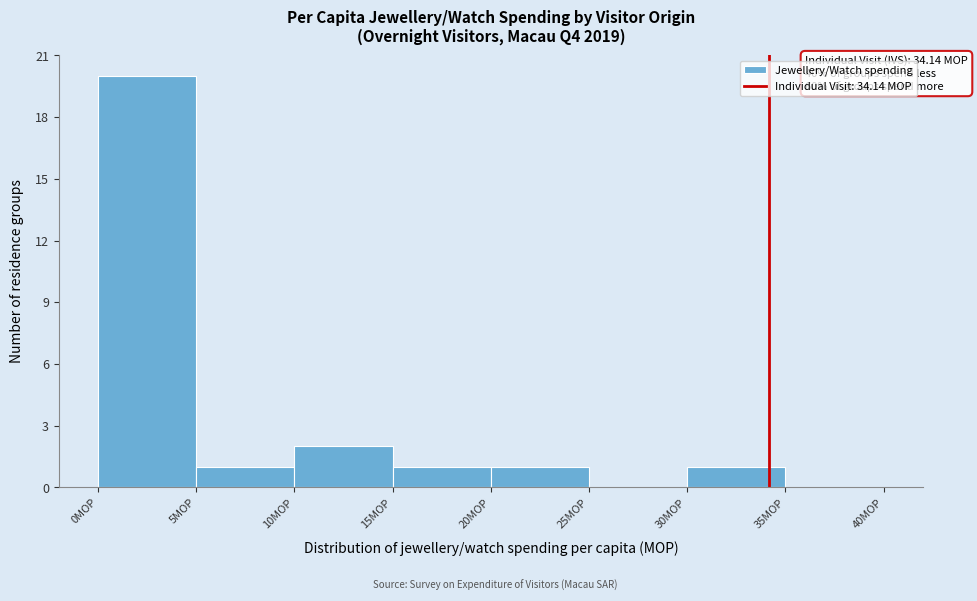

Which range on the x-axis has the tallest bar?

0 to 5